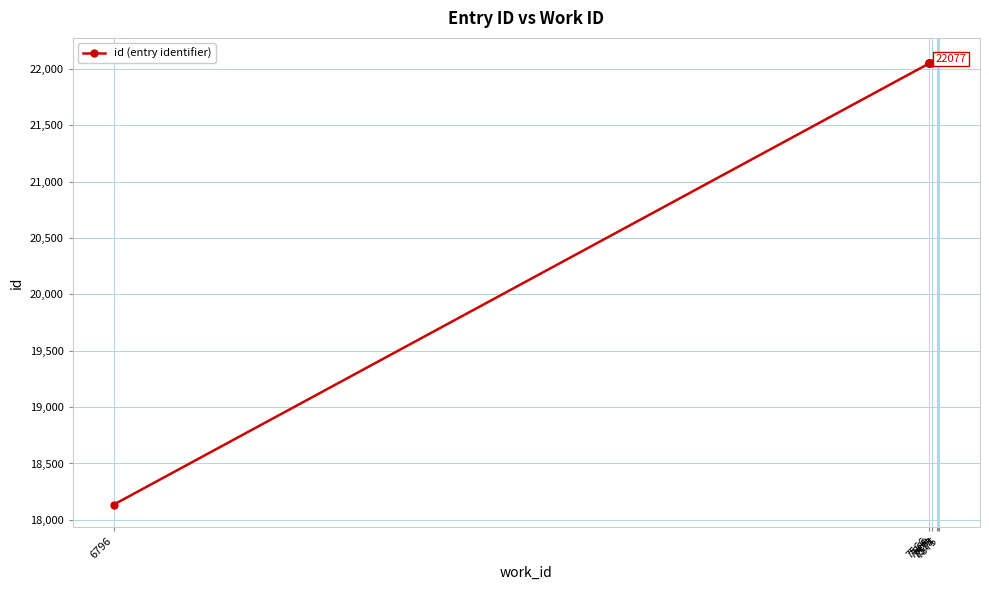

What is the sum of the values at 6796 and 7566?

40186